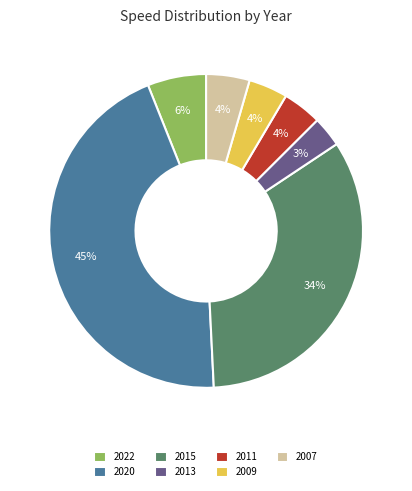

Do 2009 and 2011 together represent more than half of the pie?

No